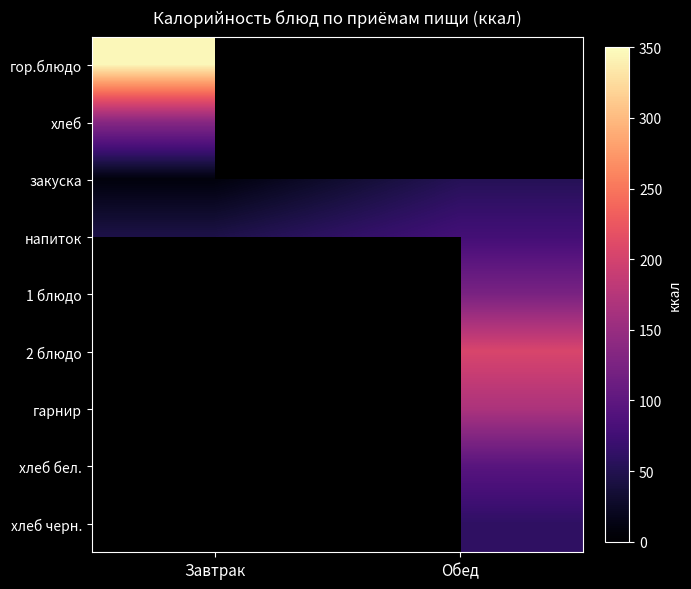

What is the approximate value of 2 блюдо at Обед?

205.0